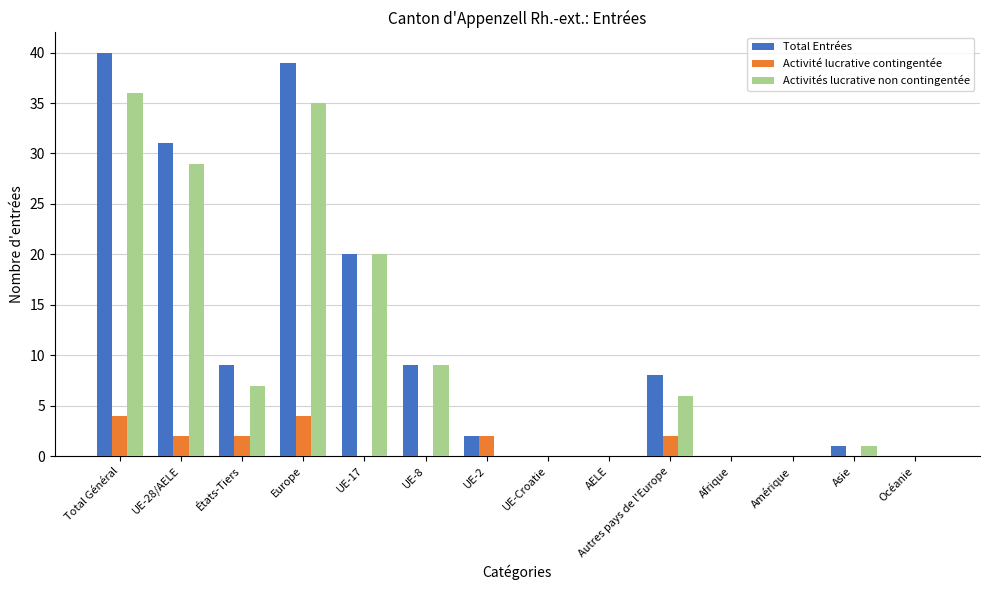

True or false: Total Entrées has a value of 15 at Amérique.

False